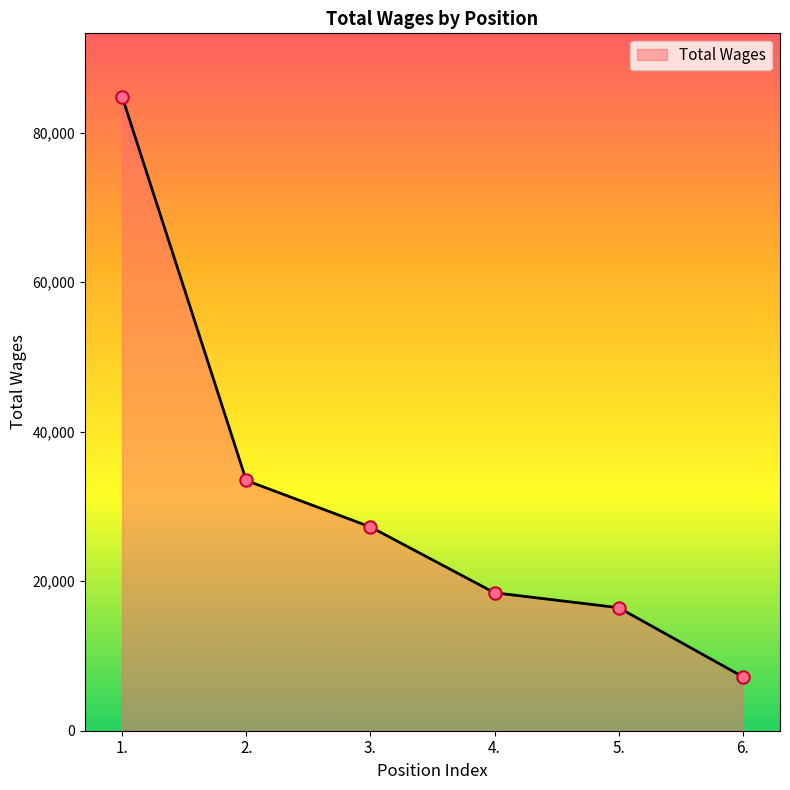

Which has a higher value, 4. or 1.?

1.